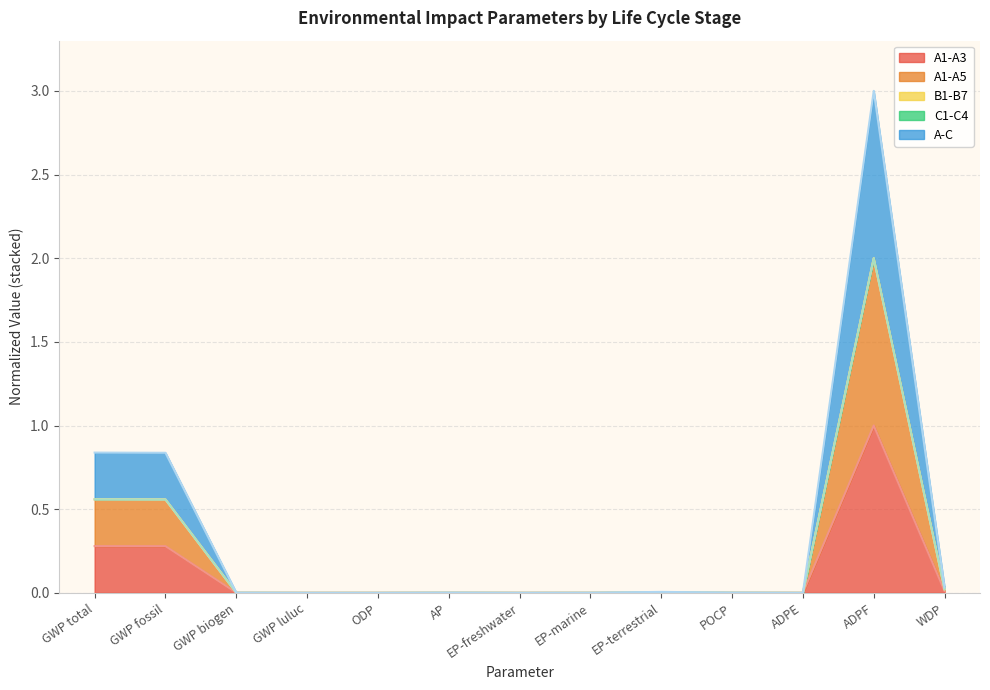

What is the maximum value for A-C?

2.0